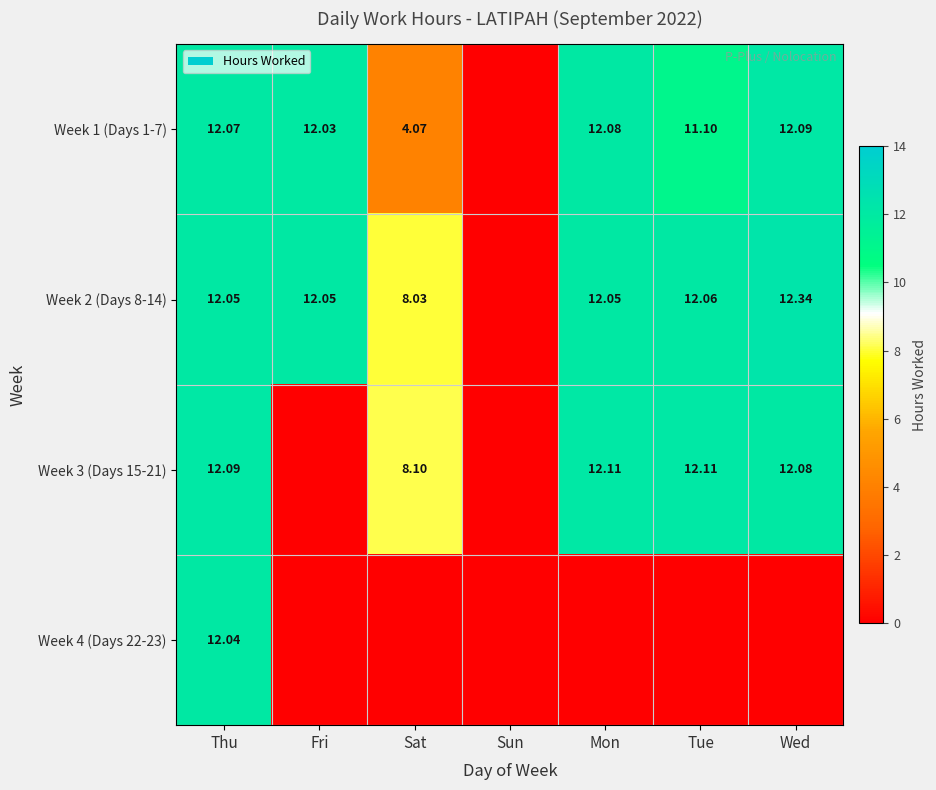

Count the number of data series in this chart.

4